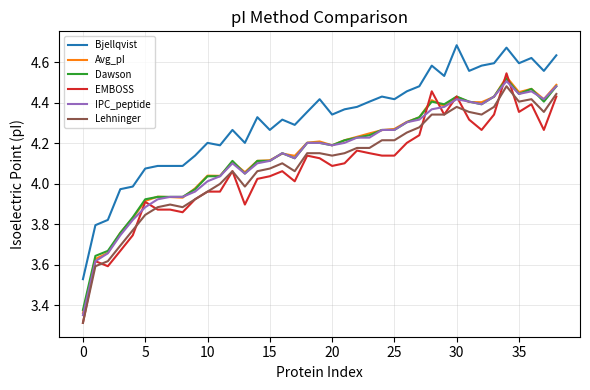

Which series has the widest spread of values?

EMBOSS